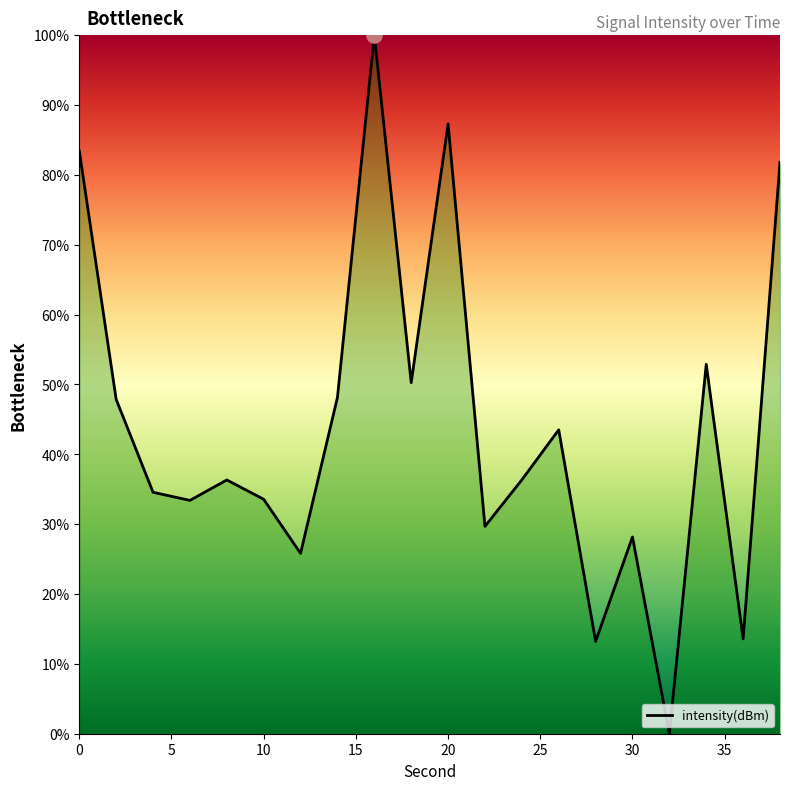

What is the greatest value displayed?

100.0